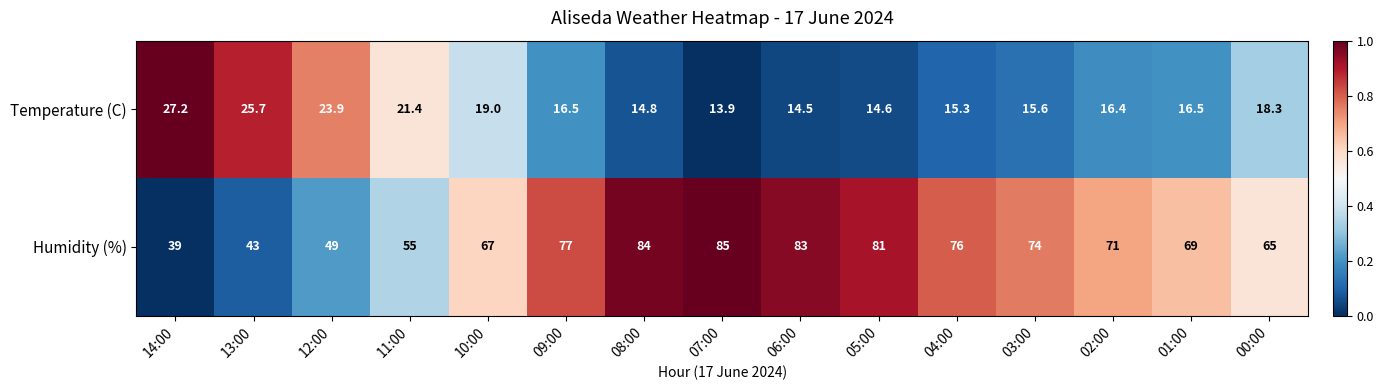

What is the difference between the maximum and minimum values in the Temperature (C) series?

13.3